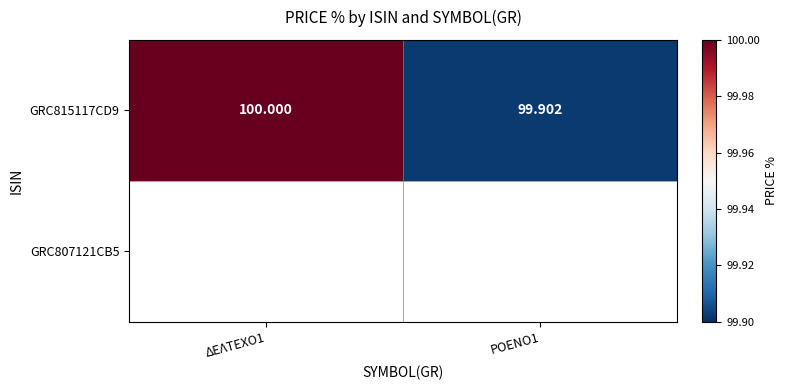

What is the change in value from ΔΕΛΤΕΧΟ1 to ΡΟΕΝΟ1?

-0.1